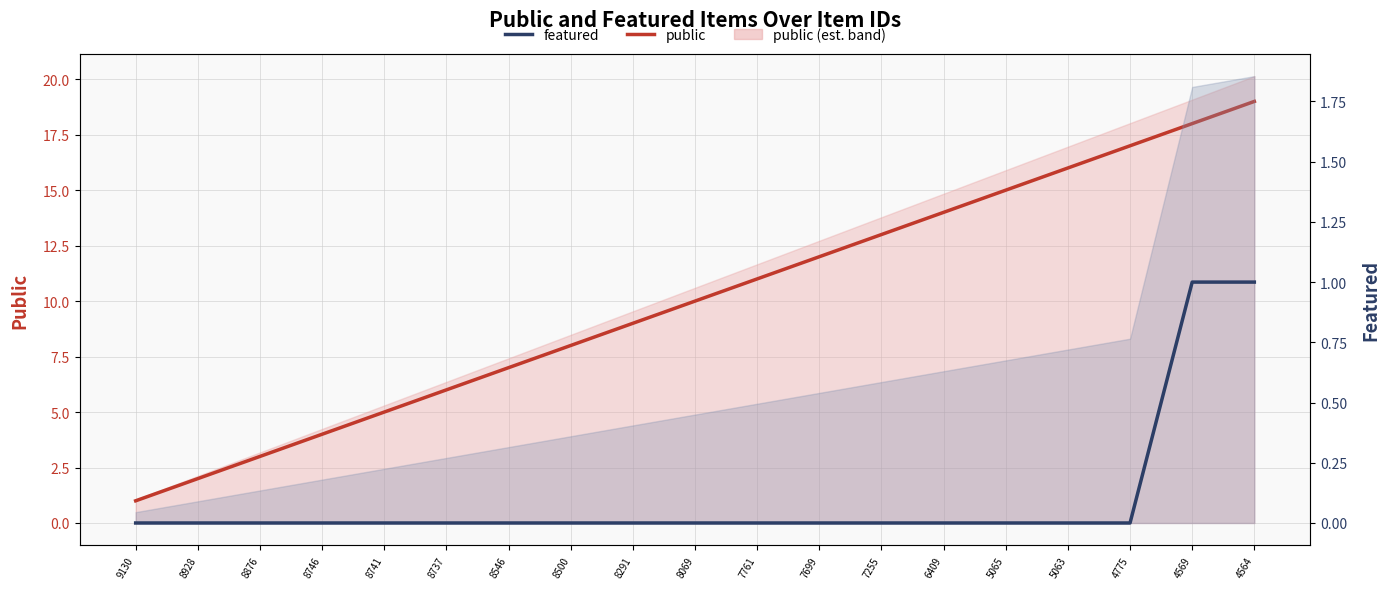

What is the total value across all series at 4775?

17